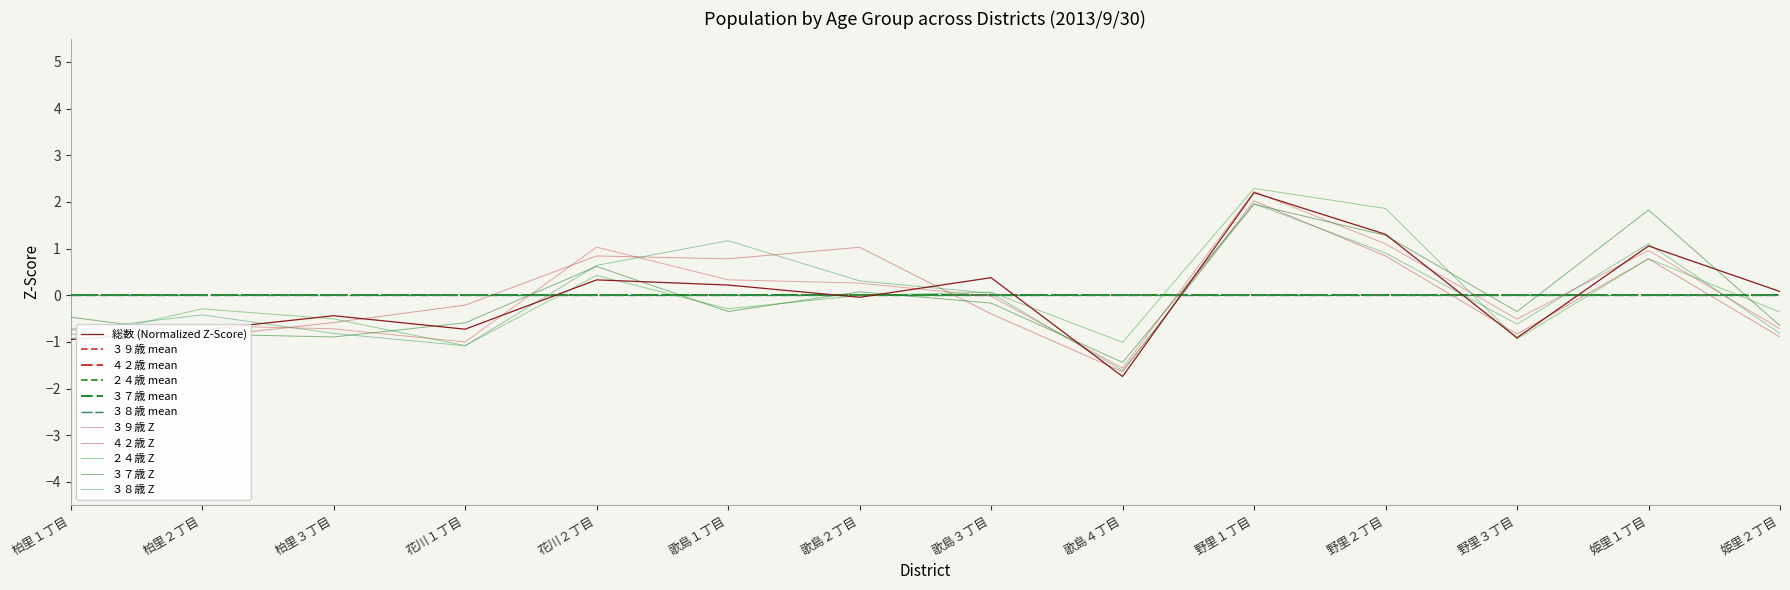

True or false: ３７歳 has more than 0 points higher than both neighbors.

True